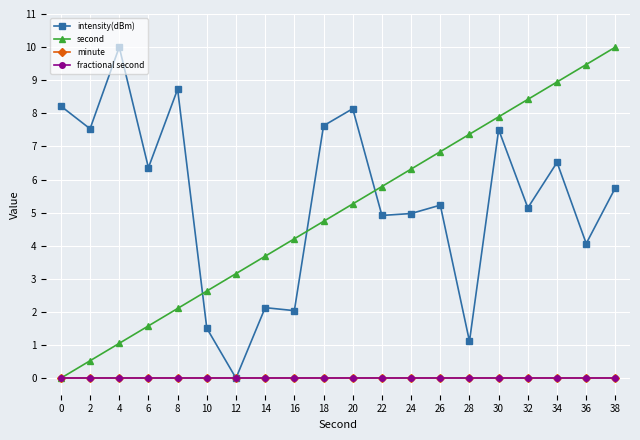

How many lines are shown in the chart?

4